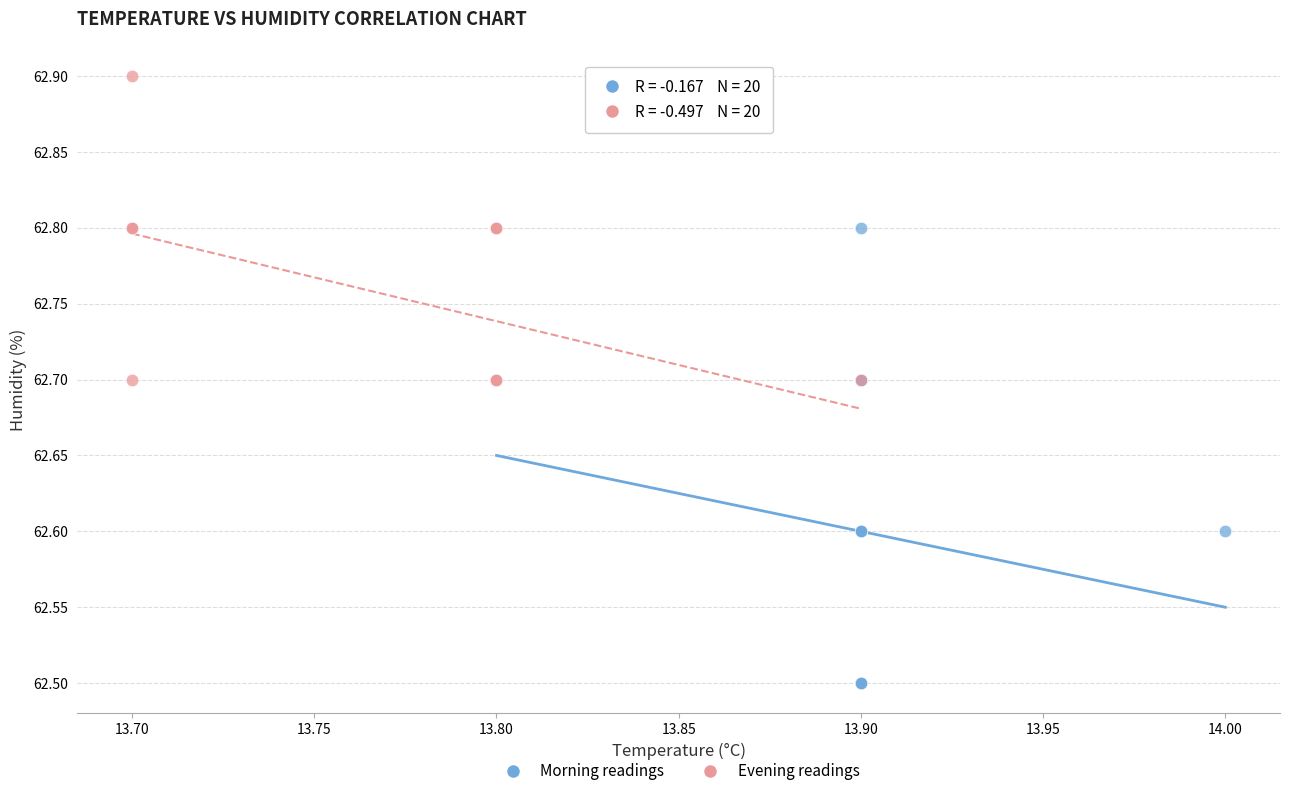

Which series reaches the minimum Y coordinate?

Morning readings